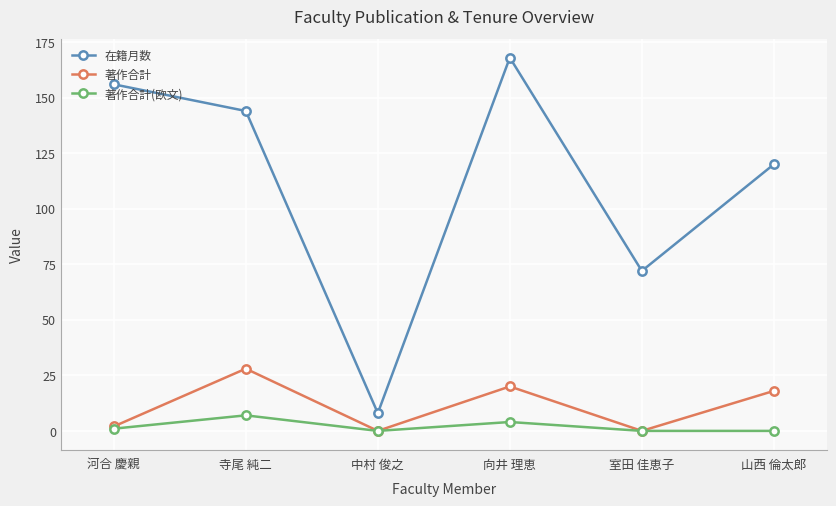

Reading right to left, transcribe all the data shown in this chart.

在籍月数: 山西 倫太郎=120	室田 佳恵子=72	向井 理恵=168	中村 俊之=8	寺尾 純二=144	河合 慶親=156
著作合計: 山西 倫太郎=18	室田 佳恵子=0	向井 理恵=20	中村 俊之=0	寺尾 純二=28	河合 慶親=2
著作合計(欧文): 山西 倫太郎=0	室田 佳恵子=0	向井 理恵=4	中村 俊之=0	寺尾 純二=7	河合 慶親=1